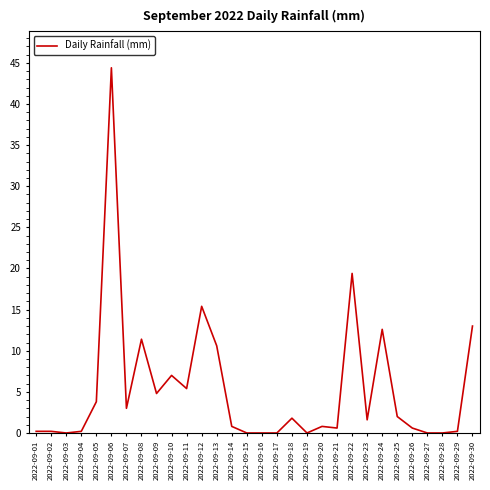

True or false: the data shows 20.4 at 2022-09-28.

False